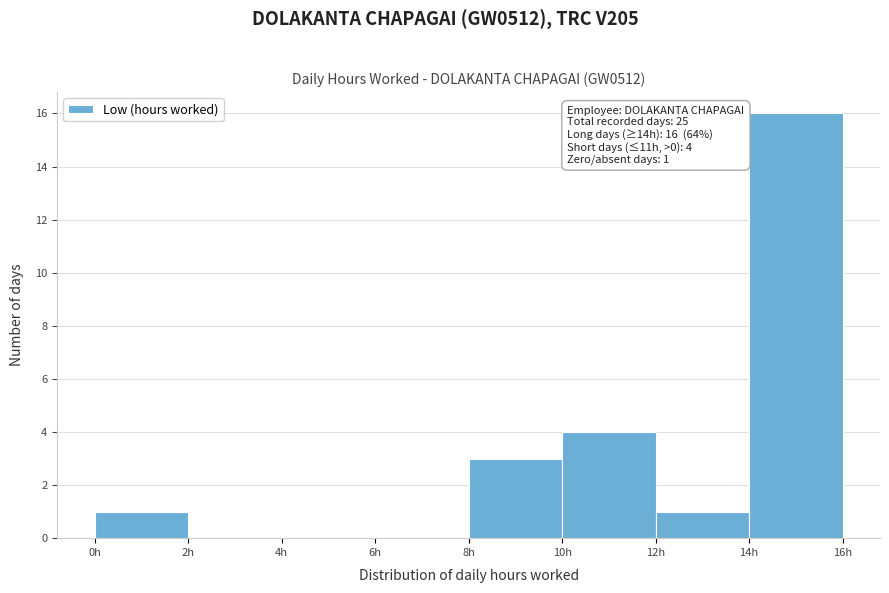

Over which range of the x-axis is the bar tallest?

14 to 16